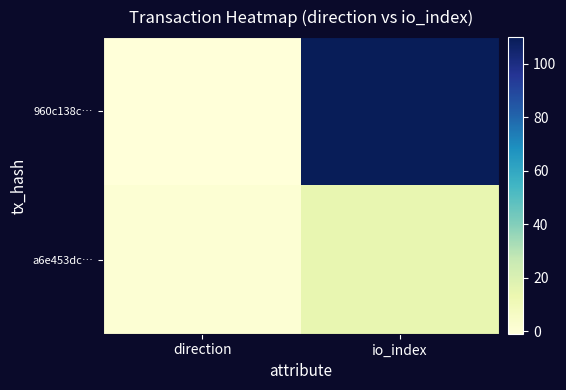

At how many categories does at least one series exceed 9?

1